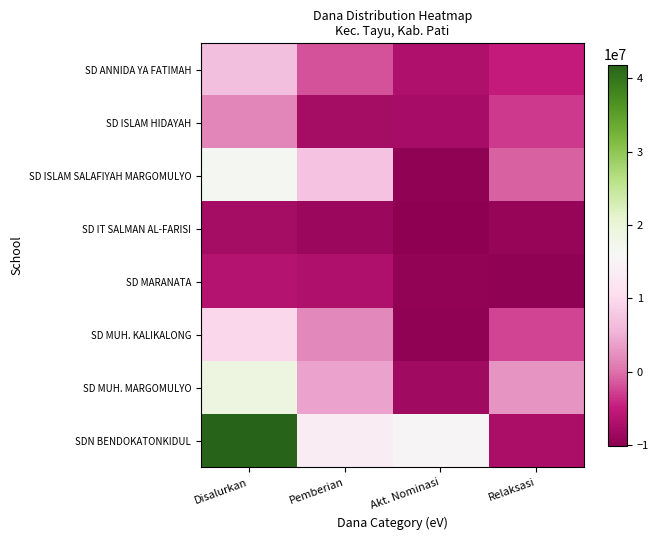

What is the greatest value displayed?

41850000